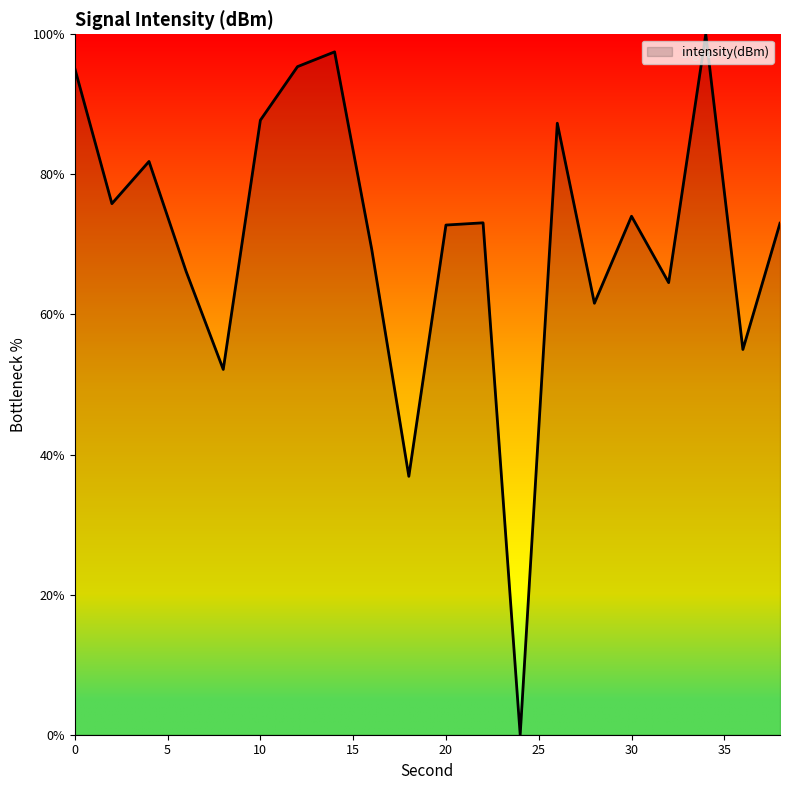

What is the difference between the maximum and minimum values?

100.0